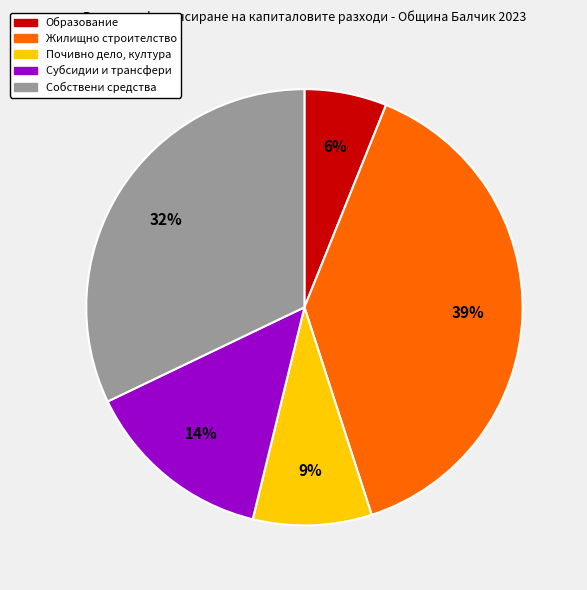

Combined, do Жилищно строителство and Собствени средства account for over 50%?

Yes